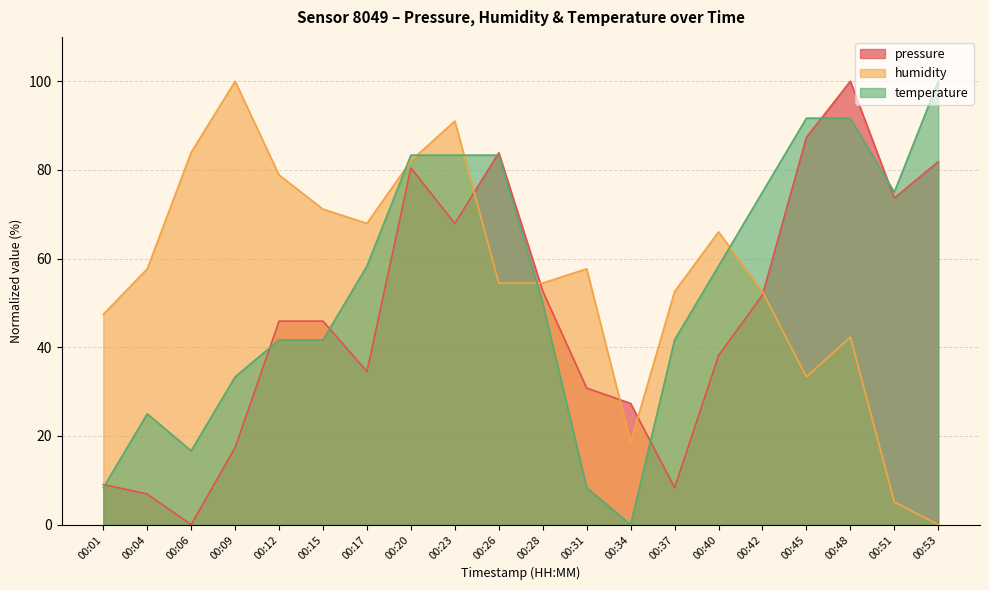

What is the spread (max minus min) of values at 00:23?

23.1